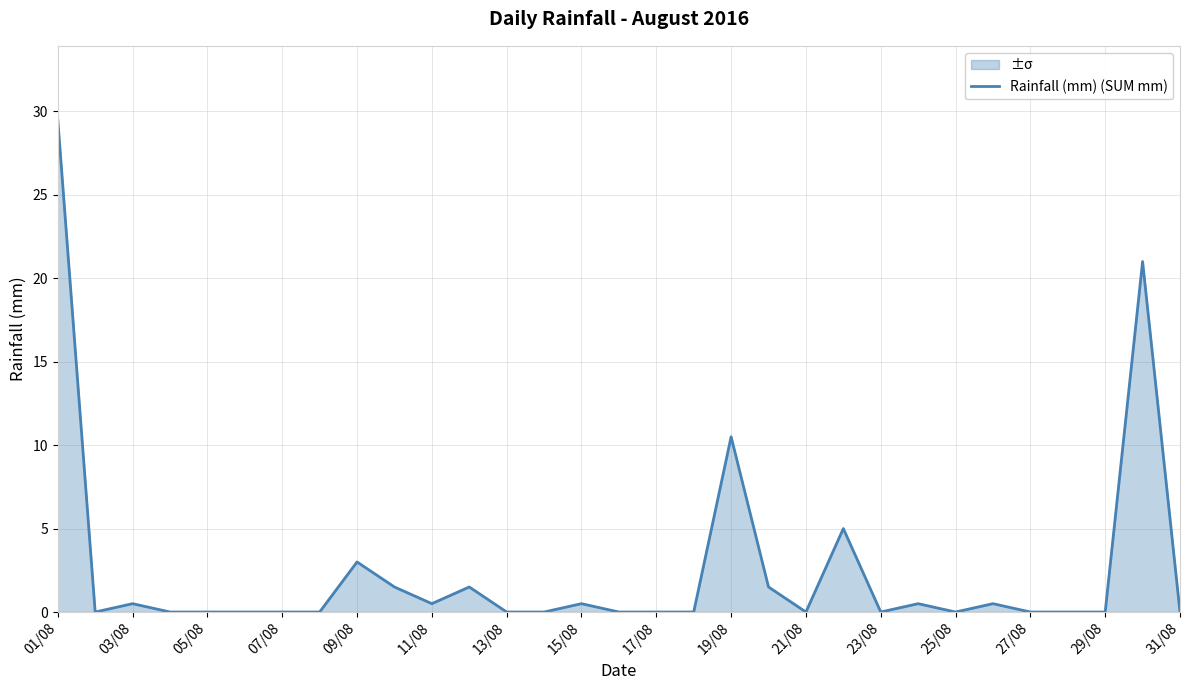

How many positive values are there?

13